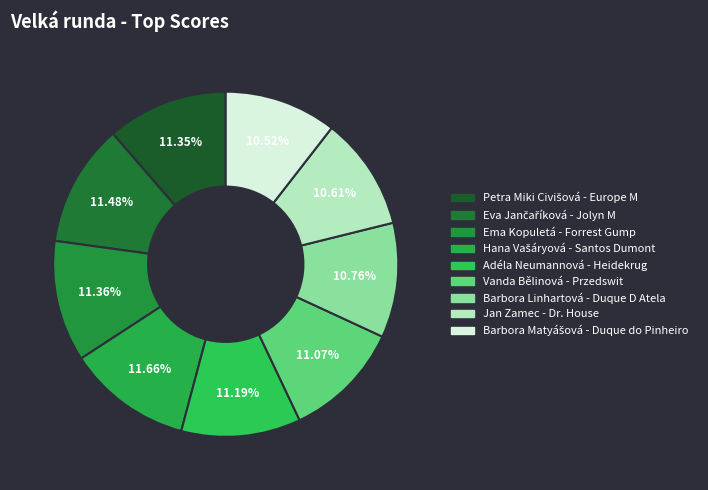

To the nearest percent, what is the combined percentage of Petra Miki Civišová - Europe M and Eva Jančaříková - Jolyn M?

23%